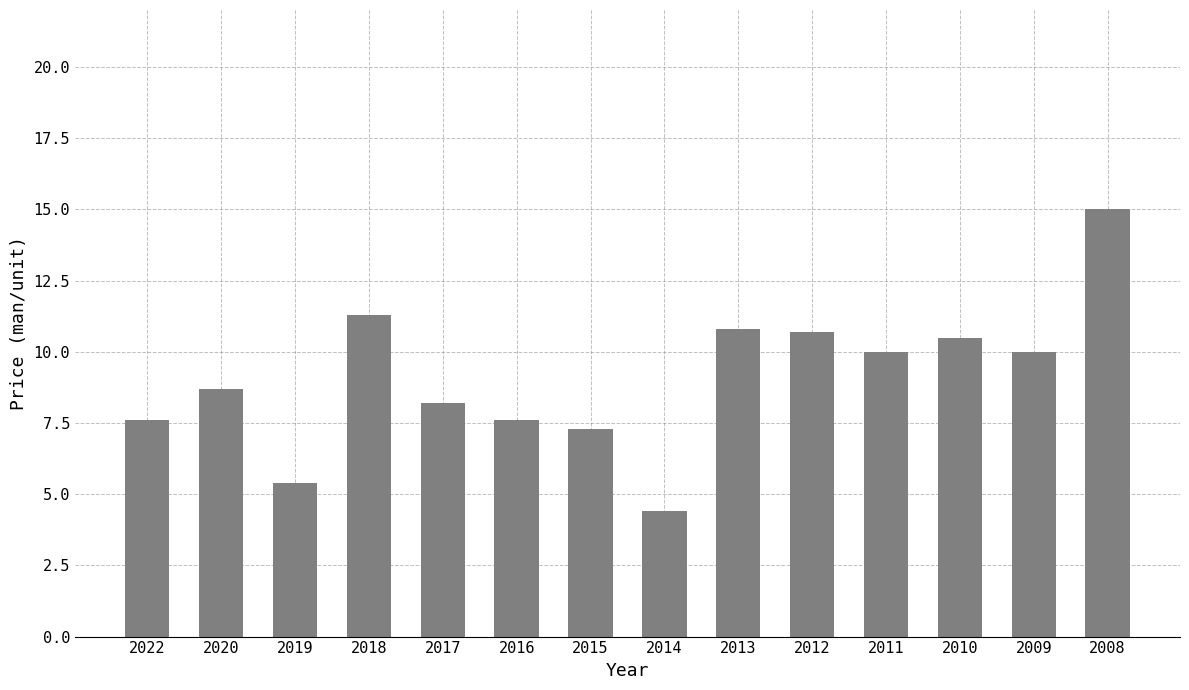

Is it true that the value at 2010 is 10.5?

True